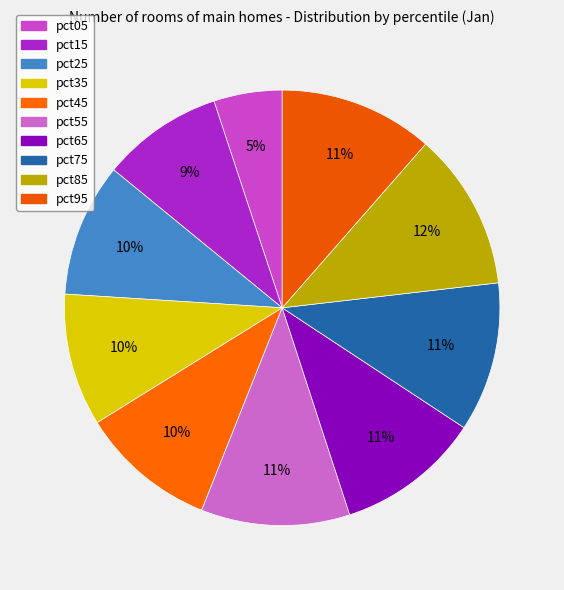

What is the change in value from pct25 to pct75?

+0.1